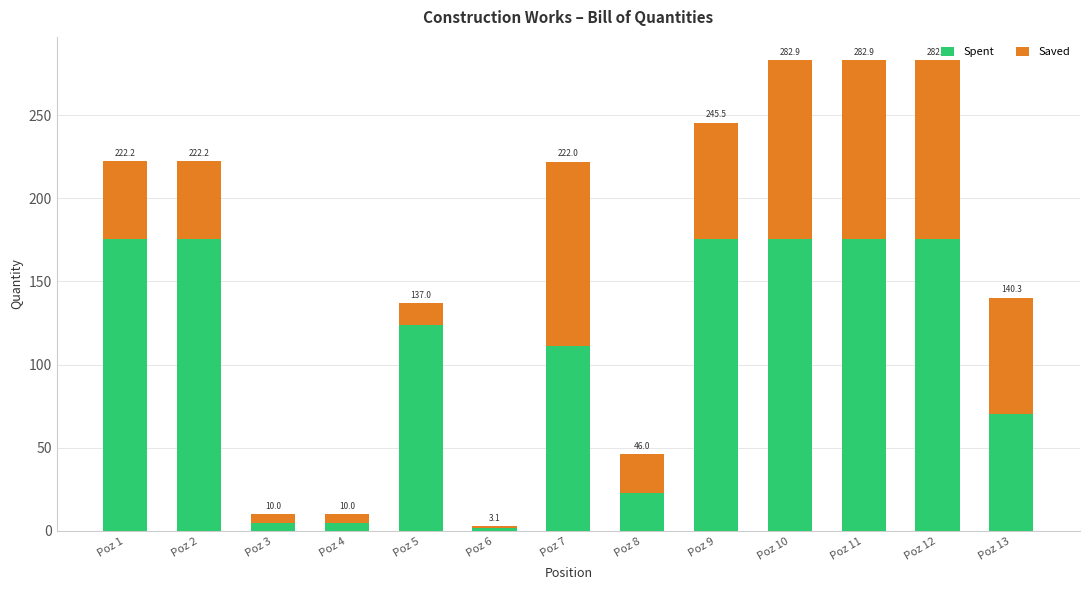

How many bars are there in total?

13